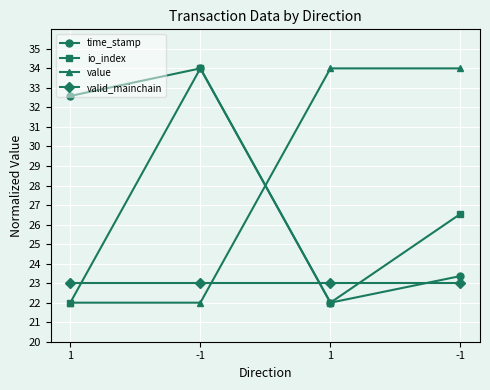

How many times do value and valid_mainchain cross each other?

1